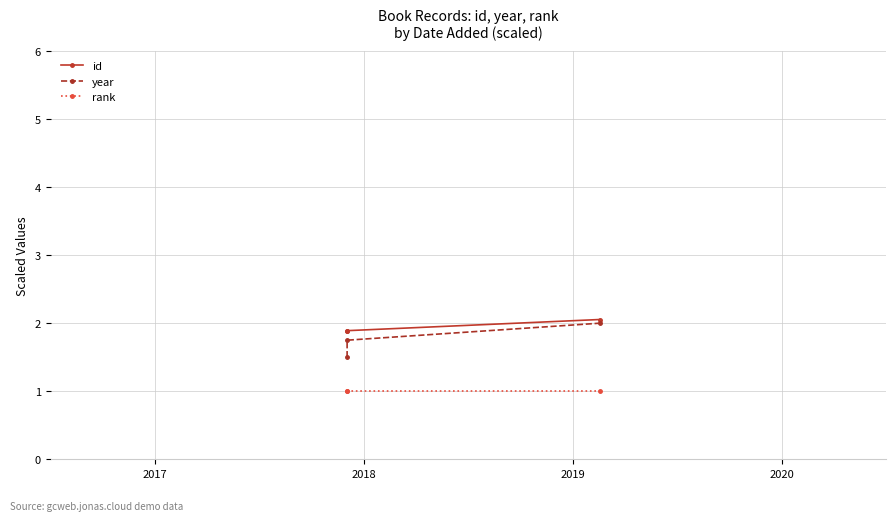

What is the difference between the maximum and second lowest values in the year series?

0.2